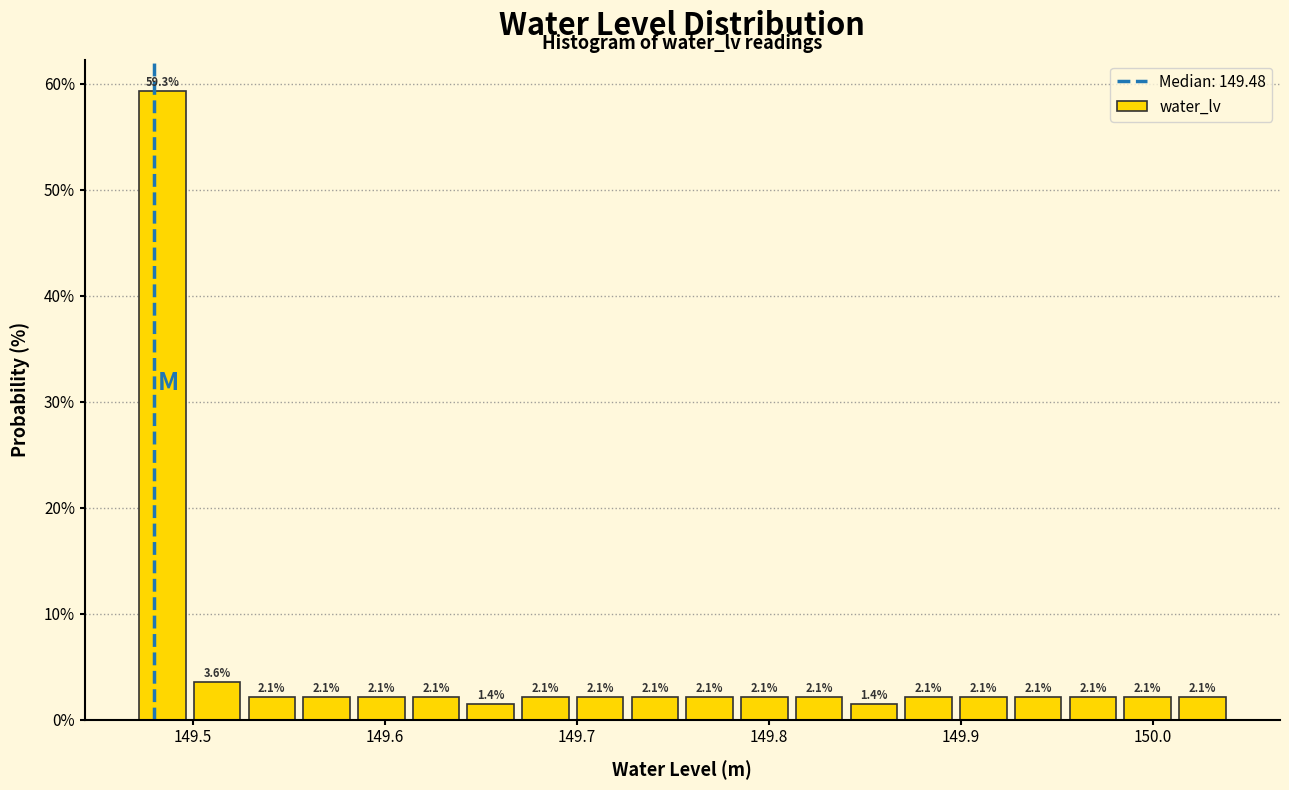

Read against the x-axis, roughly where is the centre of the tallest bar?

149.48